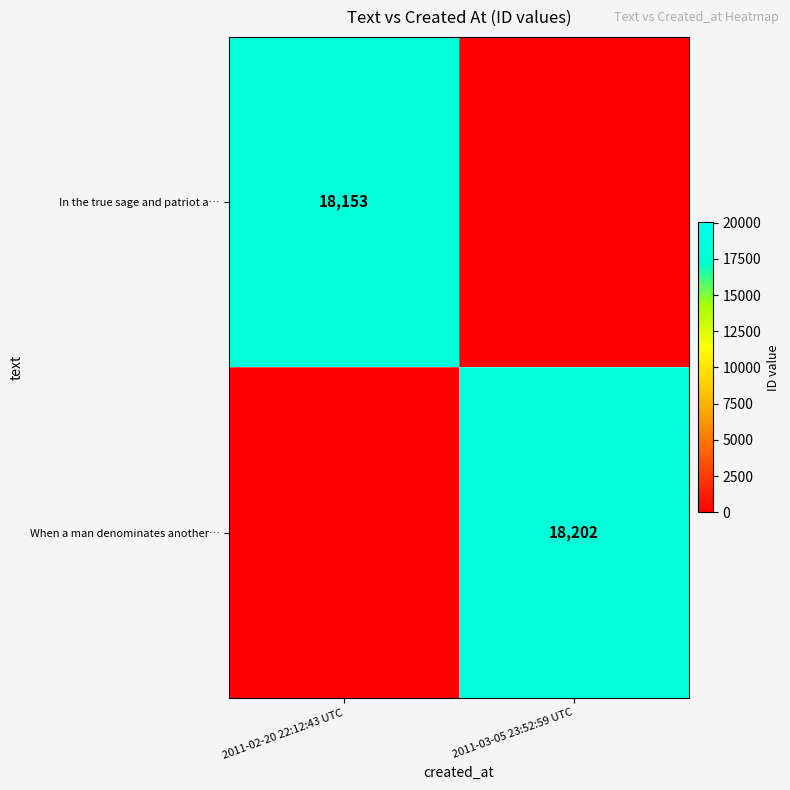

Is it true that In the true sage and patriot a… equals 18153 at 2011-02-20 22:12:43 UTC?

True